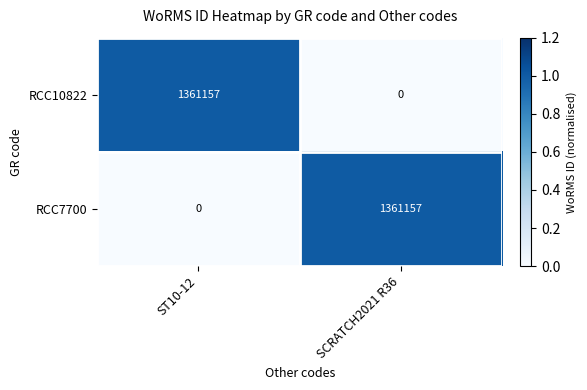

Is it true that RCC10822 equals 0 at SCRATCH2021 R36?

True